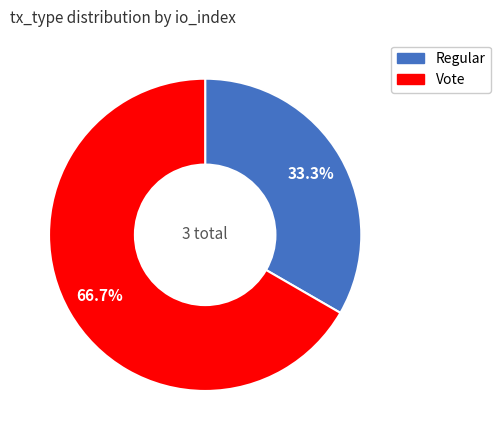

To the nearest percent, what percentage of the pie is Regular?

33%